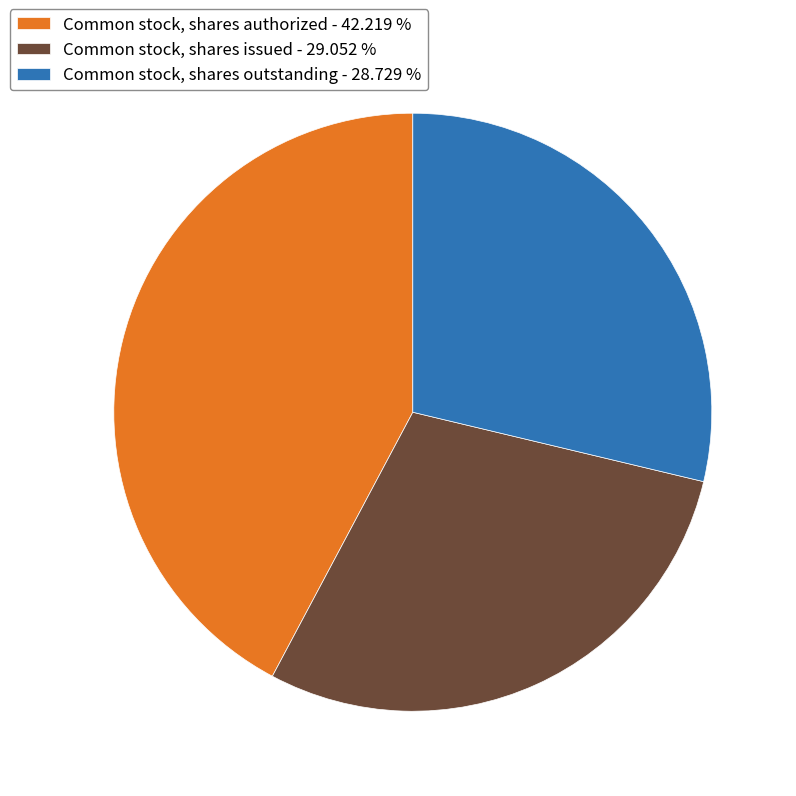

Combined, do Common stock, shares authorized - 42.219 % and Common stock, shares outstanding - 28.729 % account for over 50%?

Yes